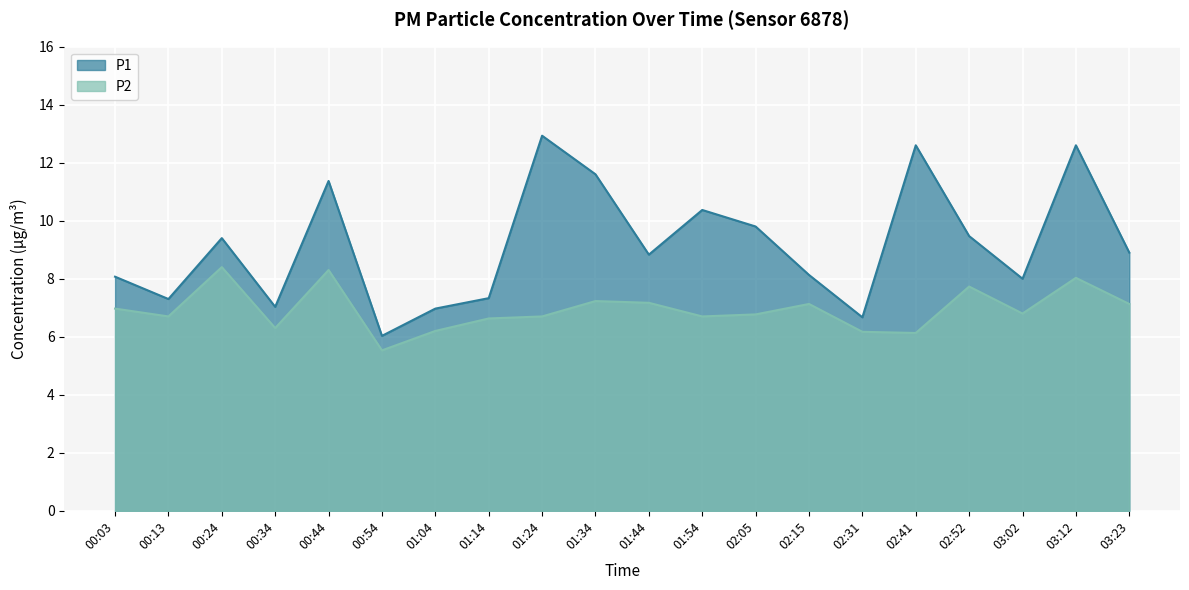

What is the difference between the P2 values at 00:54 and 01:04?

0.7